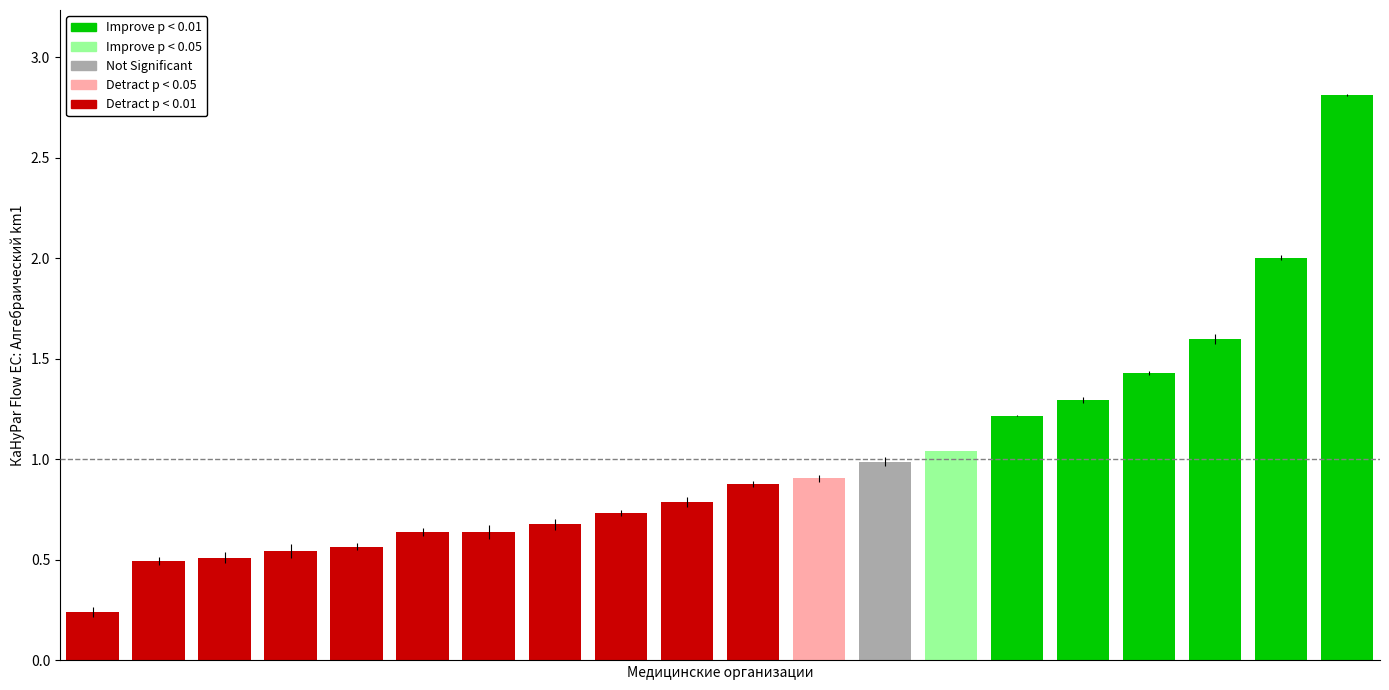

What is the greatest value displayed?

2.8